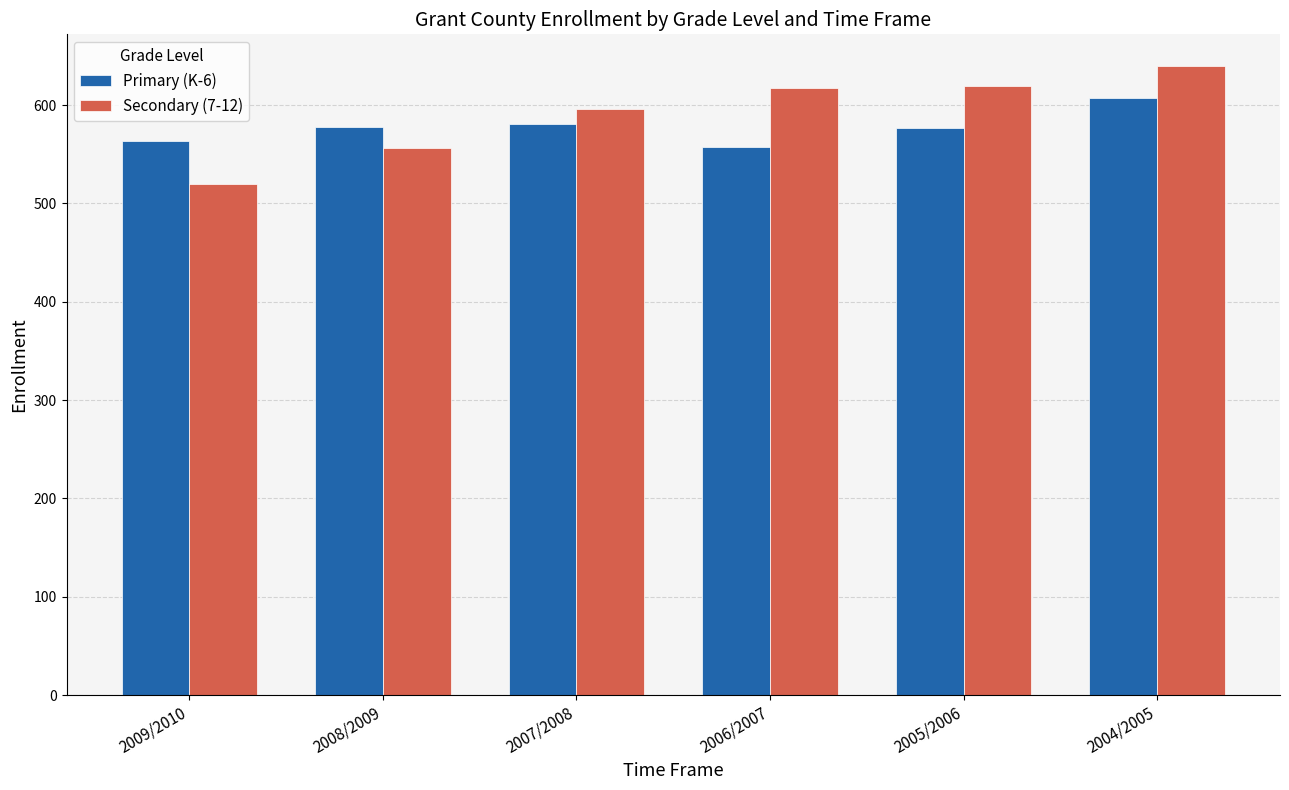

What is the spread (max minus min) of values at 2008/2009?

22